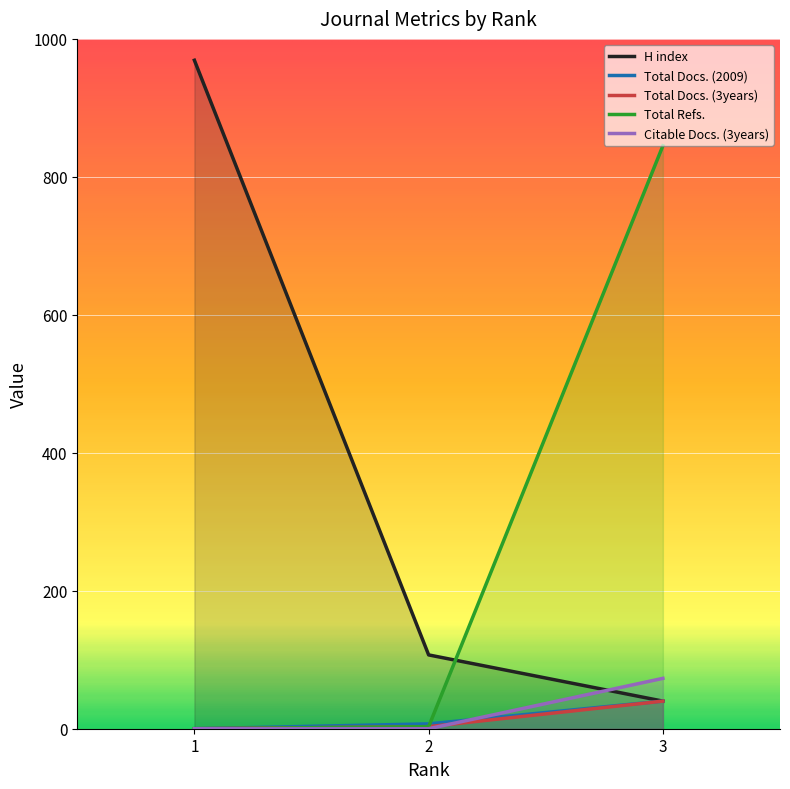

How many positive values does the Total Docs. (3years) series have?

2